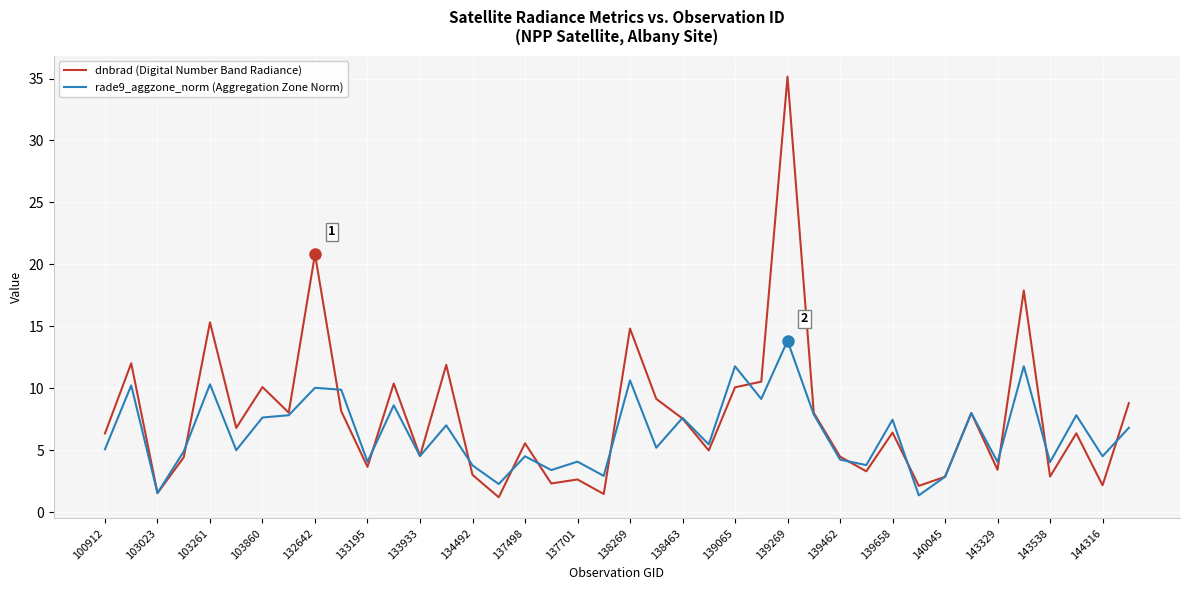

List the series in order of their peak value, highest first.

dnbrad (Digital Number Band Radiance), rade9_aggzone_norm (Aggregation Zone Norm)